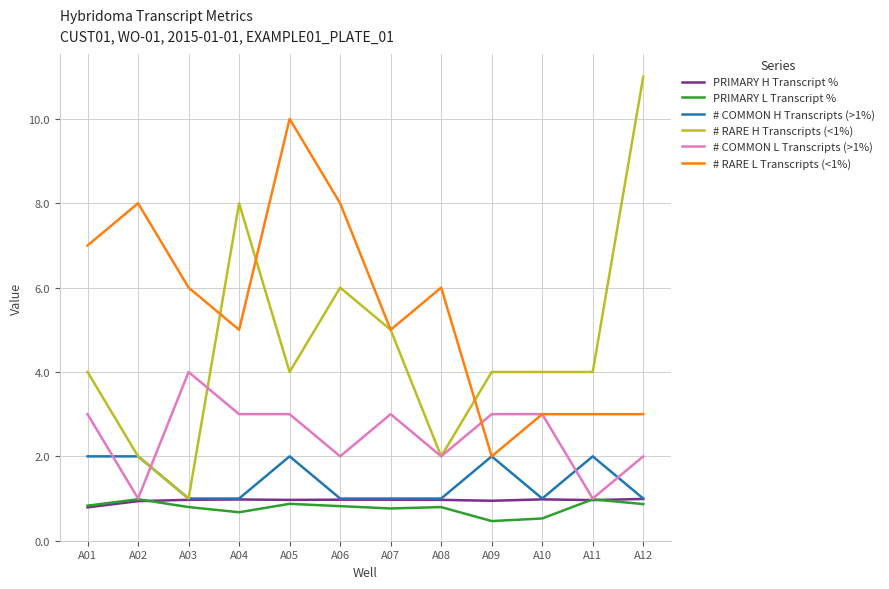

What is the maximum value for # COMMON H Transcripts (>1%)?

2.0